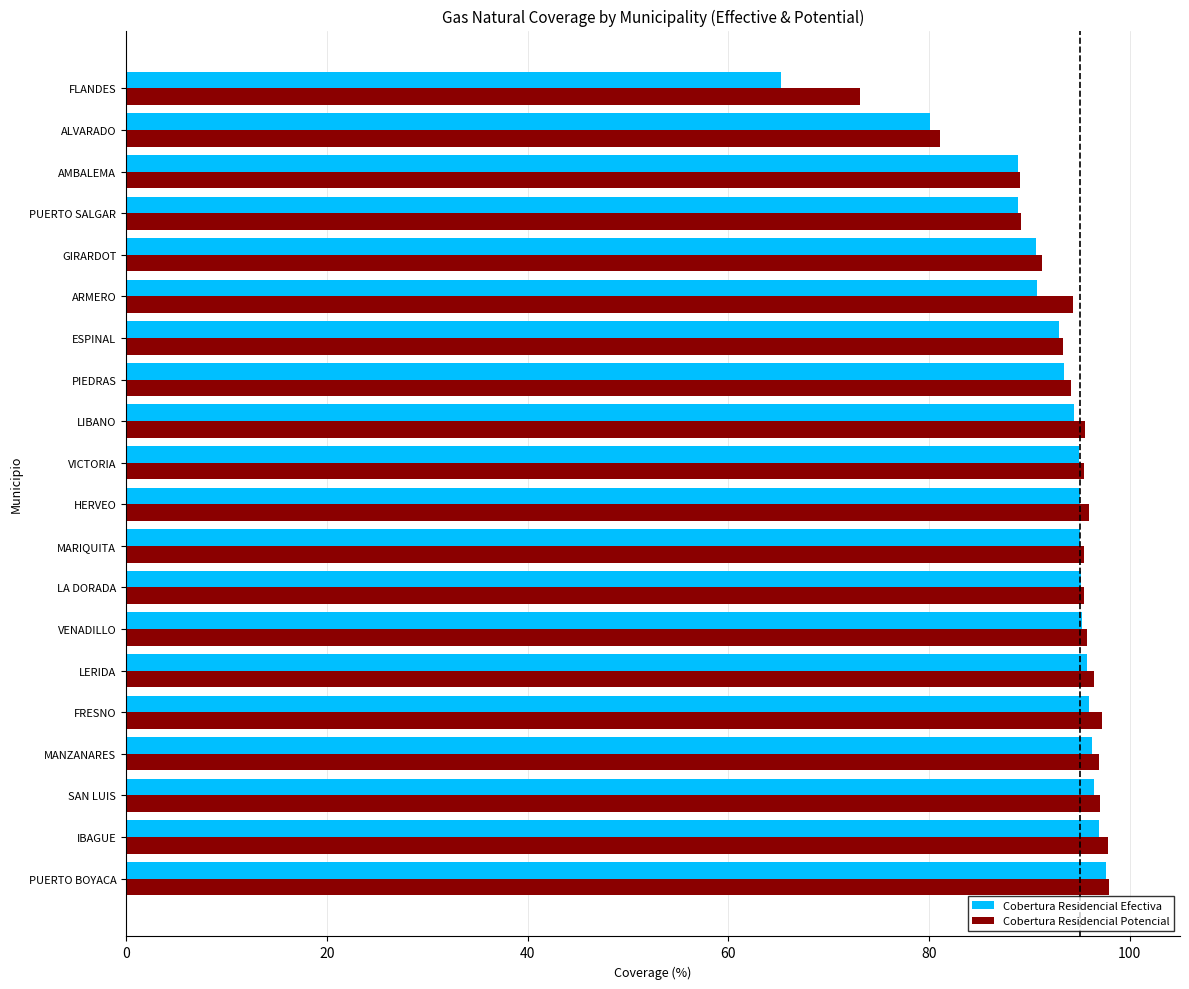

What is the minimum value for Cobertura Residencial Potencial?

73.1